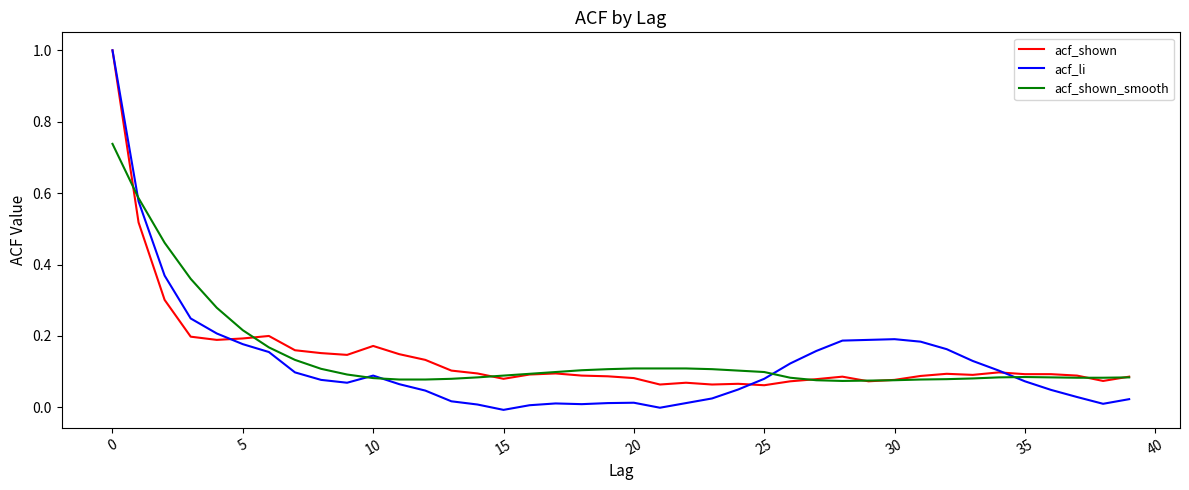

Which series has the largest range (max minus min)?

acf_li